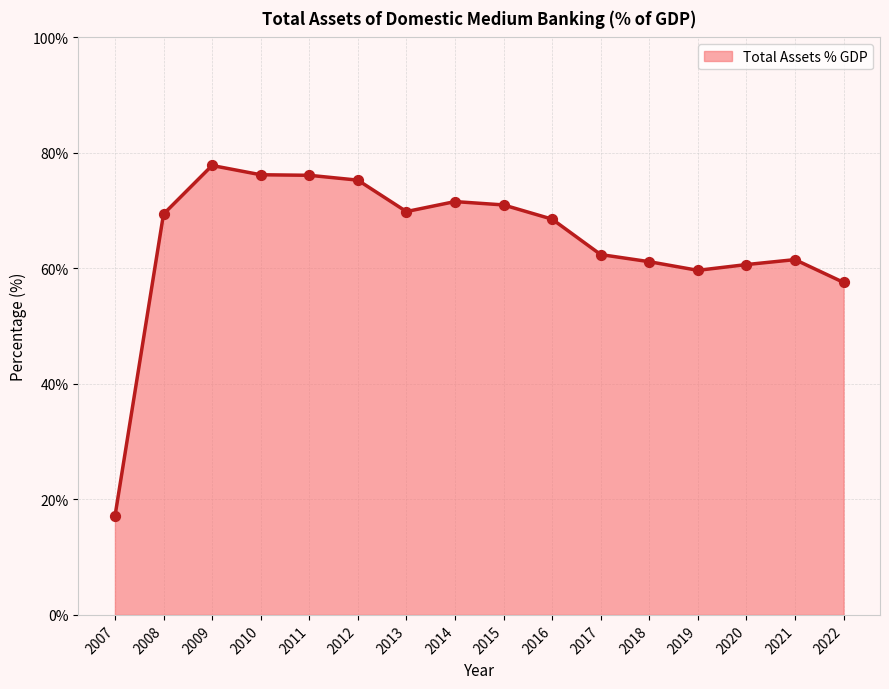

What is the change in value from 2011 to 2021?

-14.6